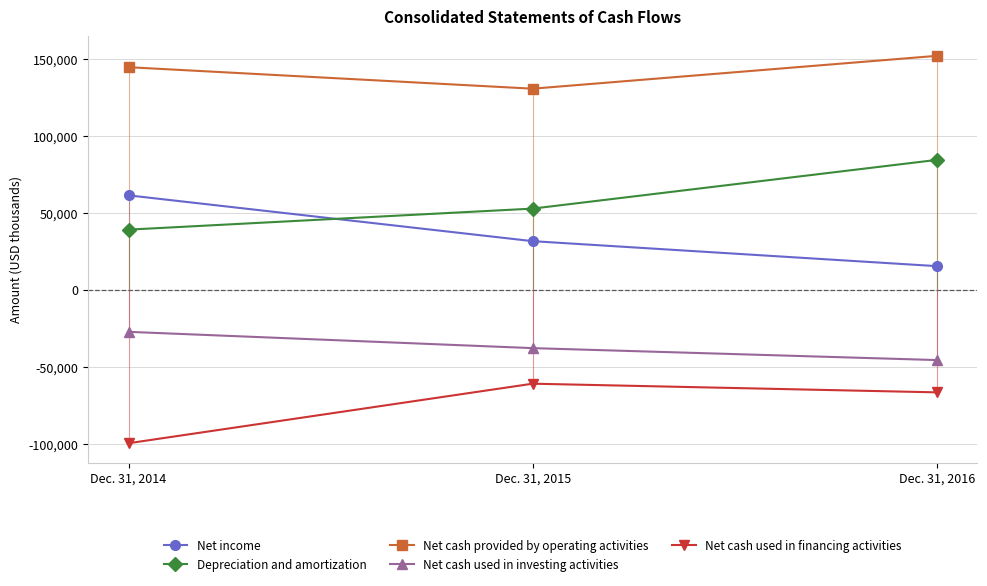

At which label does Depreciation and amortization reach its minimum?

Dec. 31, 2014